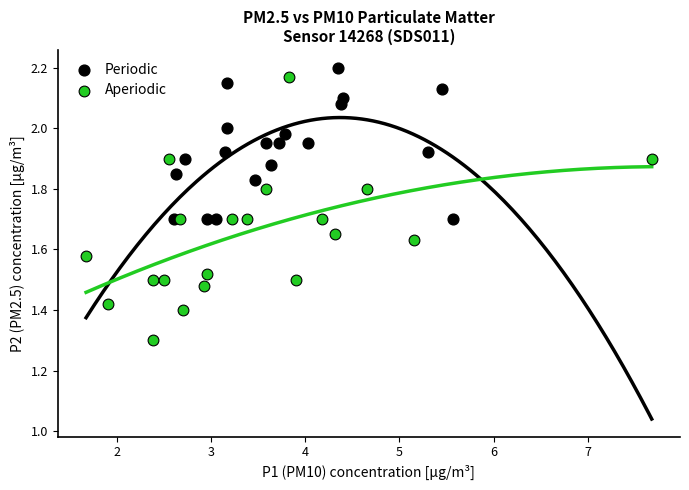

Which series contains the lowest Y value?

Aperiodic